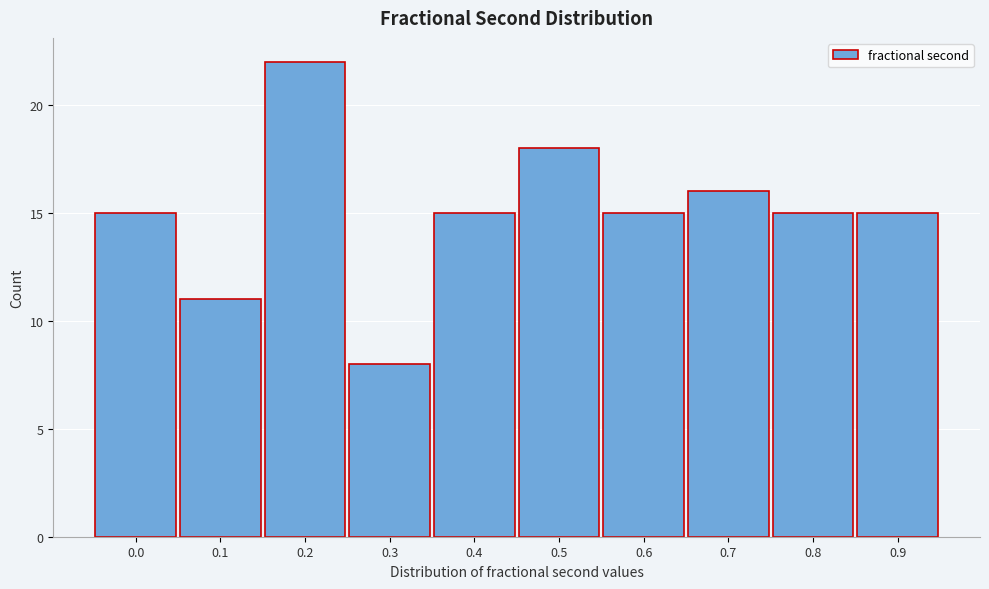

Reading left to right, transcribe all the data shown in this chart.

0.0=15	0.1=11	0.2=22	0.3=8	0.4=15	0.5=18	0.6=15	0.7=16	0.8=15	0.9=15